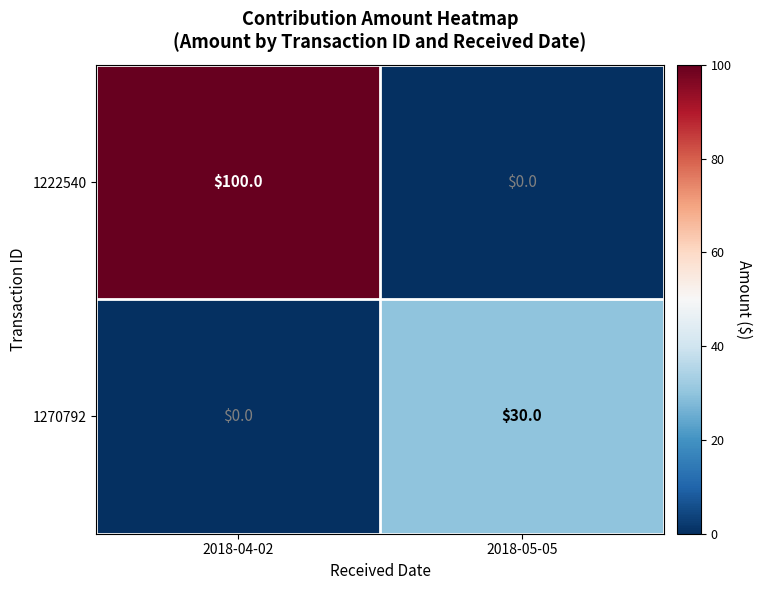

The 1270792 series shows 0 at 2018-04-02. True or false?

True